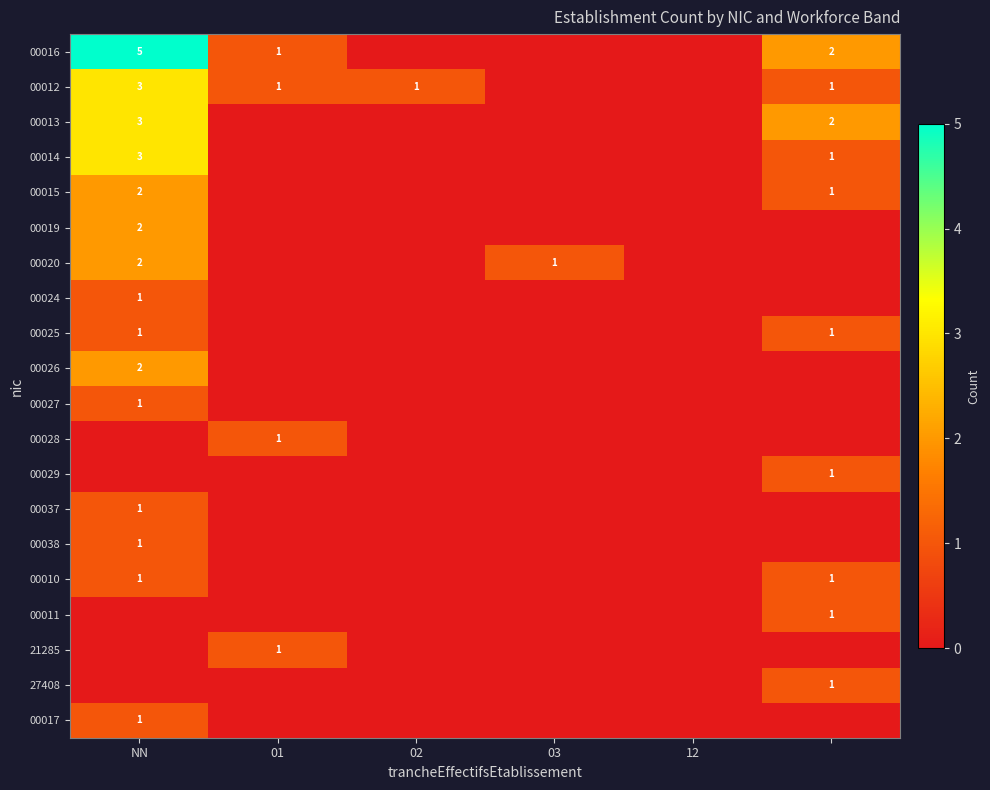

Is it true that 00012 equals 2 at 02?

False